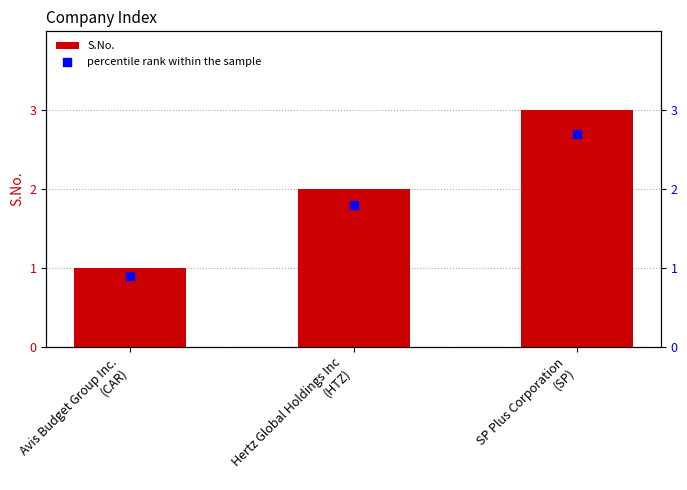

Which series has the widest spread of Y values?

S.No.